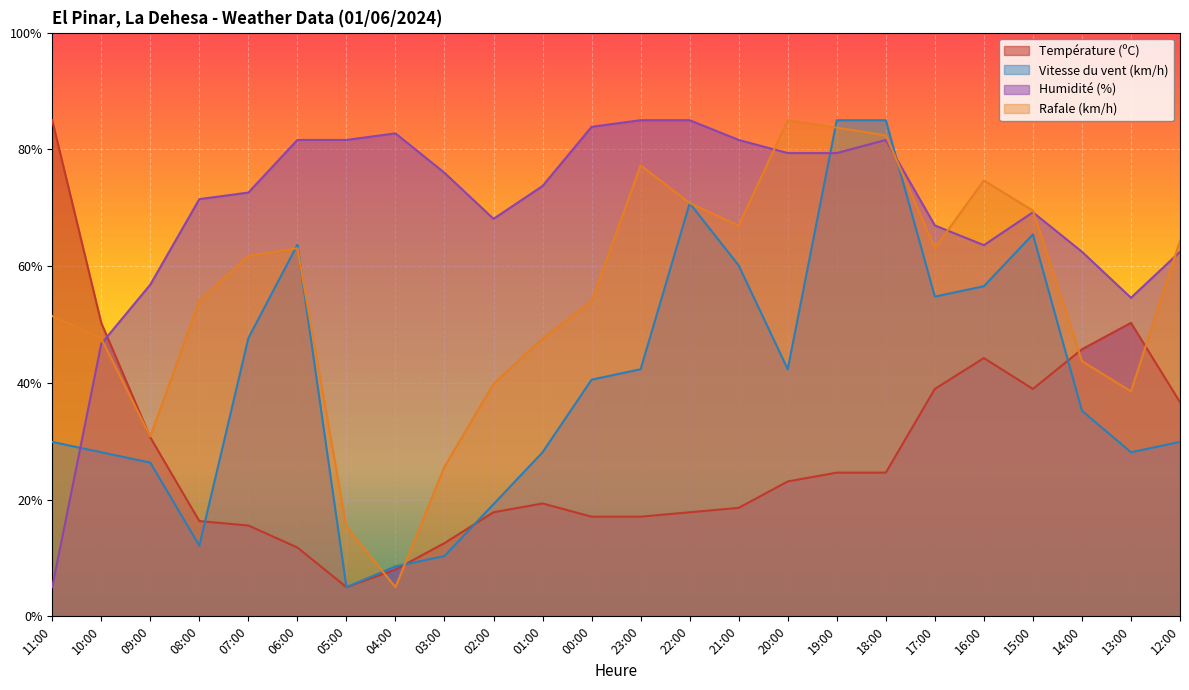

What is the maximum value for Rafale (km/h)?

85.0